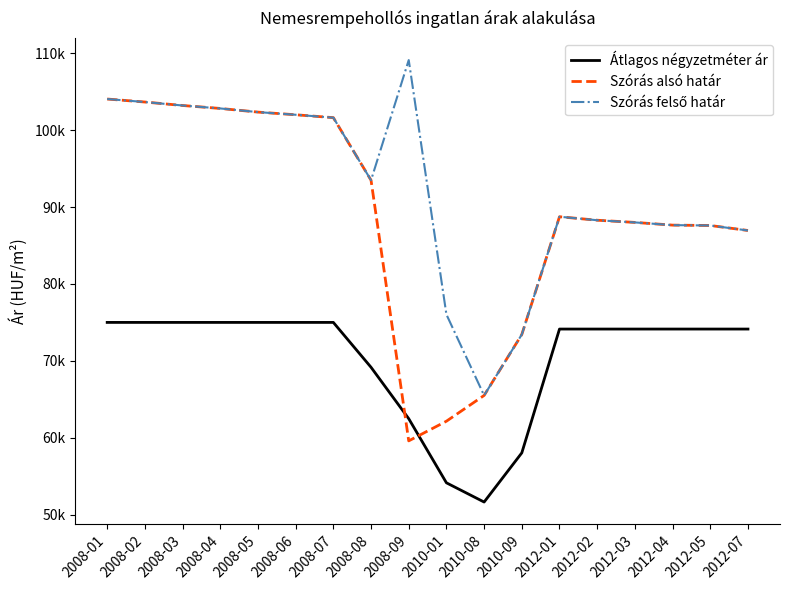

What is the difference between the highest and lowest values at 2008-08?

24316